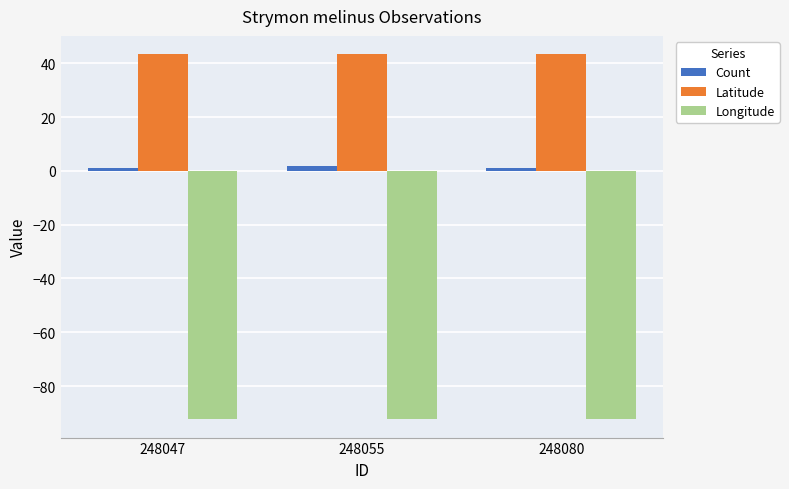

Reading left to right, list all the values displayed in this chart.

Count: 1.0	2.0	1.0
Latitude: 43.4	43.4	43.4
Longitude: -92.4	-92.4	-92.4